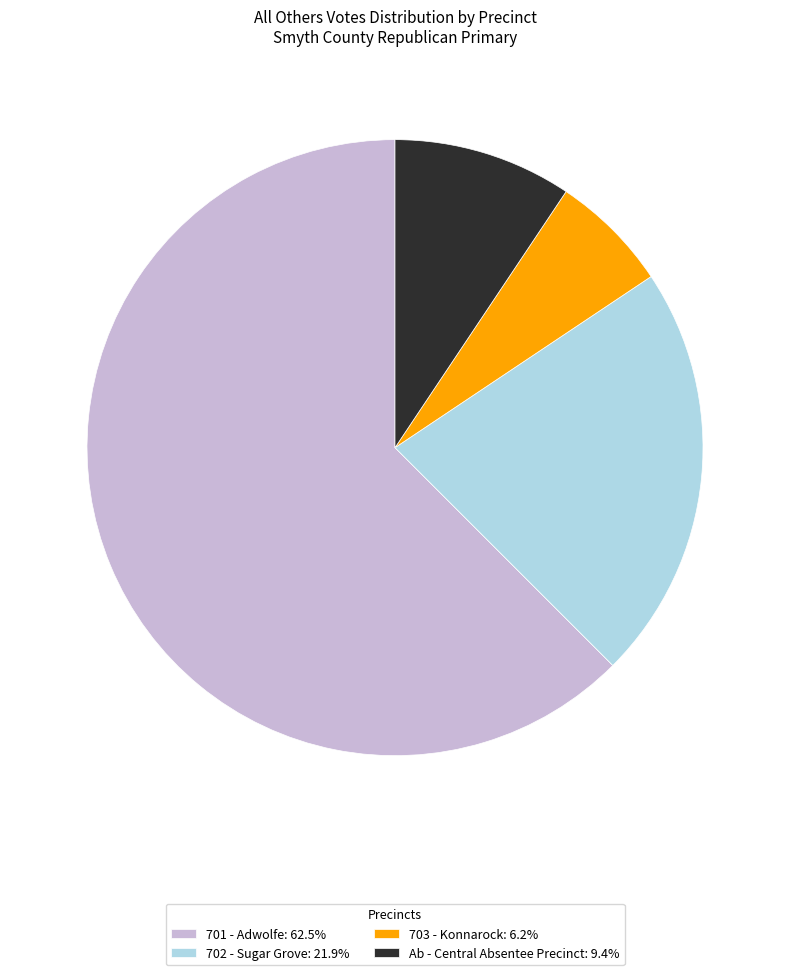

Is the sum of 701 - Adwolfe: 62.5% and 702 - Sugar Grove: 21.9% greater than half?

Yes